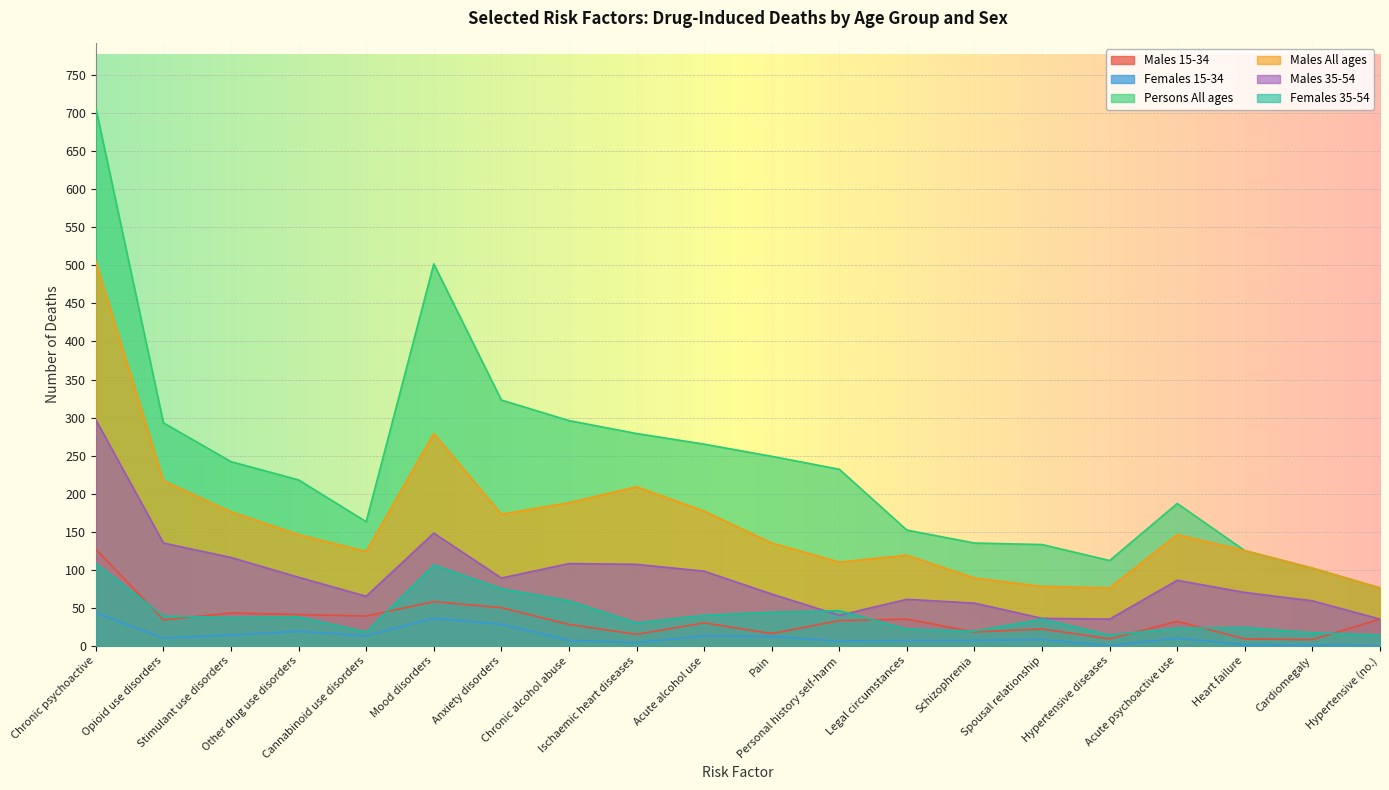

True or false: Males 15-34 and Persons All ages cross at least once.

False